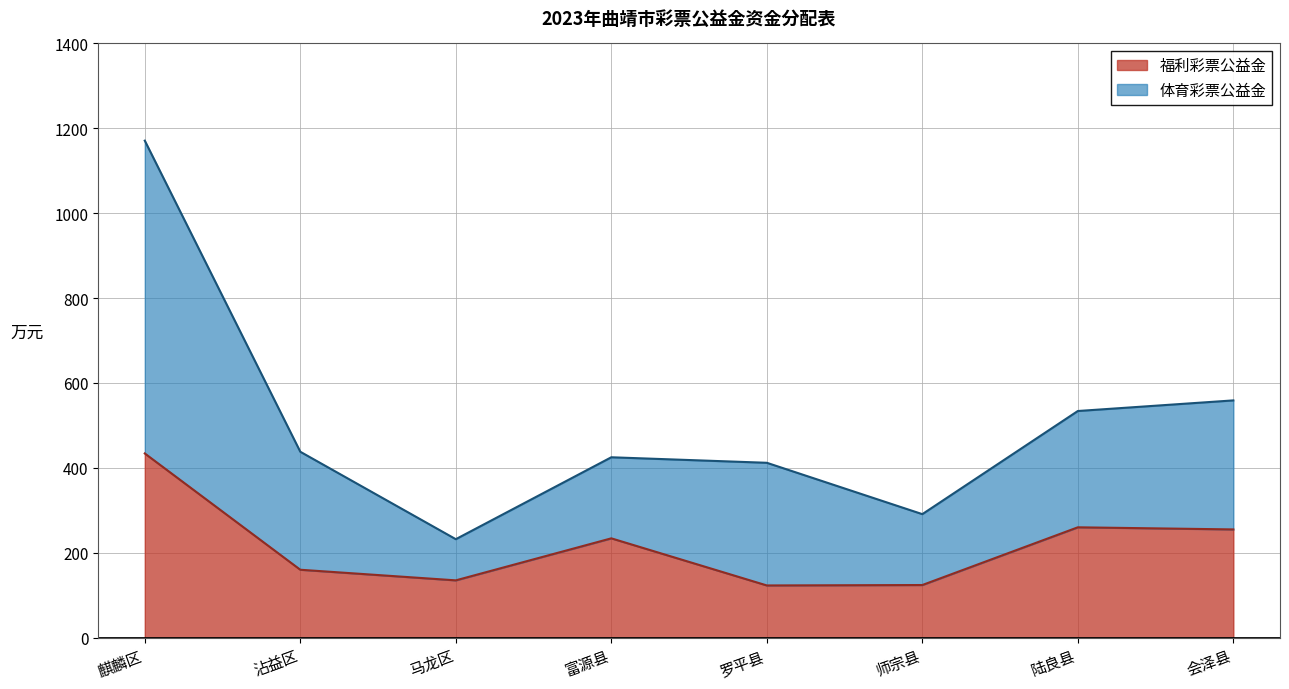

The value of 福利彩票公益金 at 沾益区 is 73. True or false?

False